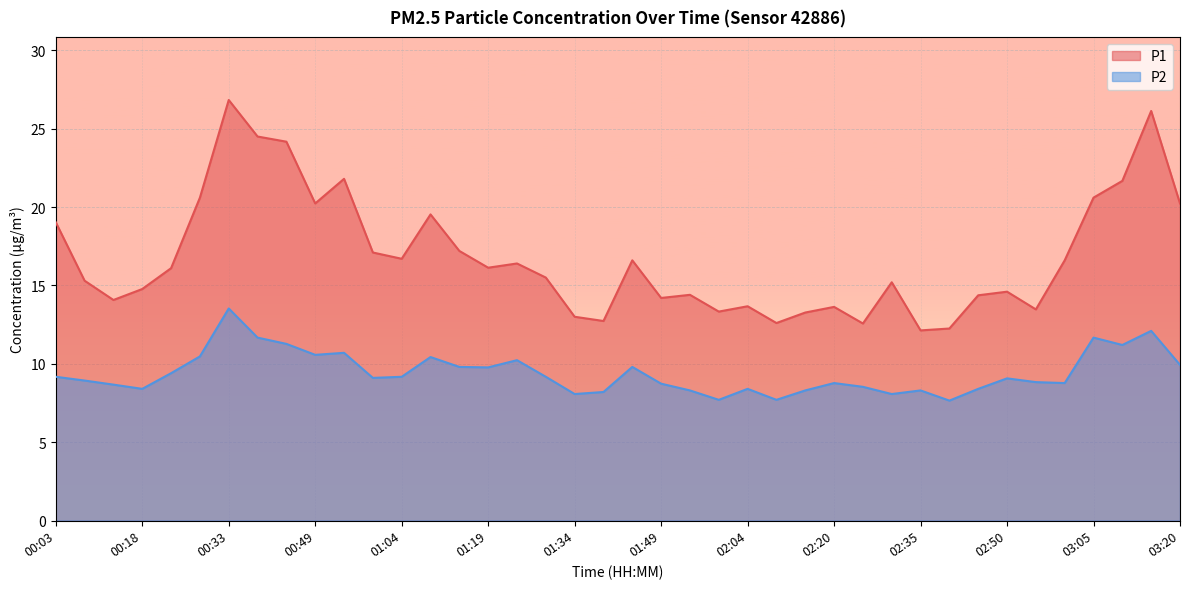

What is the value of the P1 point at the 4th from the left?

14.8